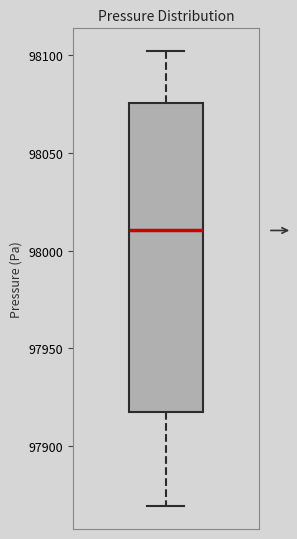

Where does the upper whisker of the box end on the y-axis? The values are not printed on the chart, so give them approximately, as read against the axis.

98100